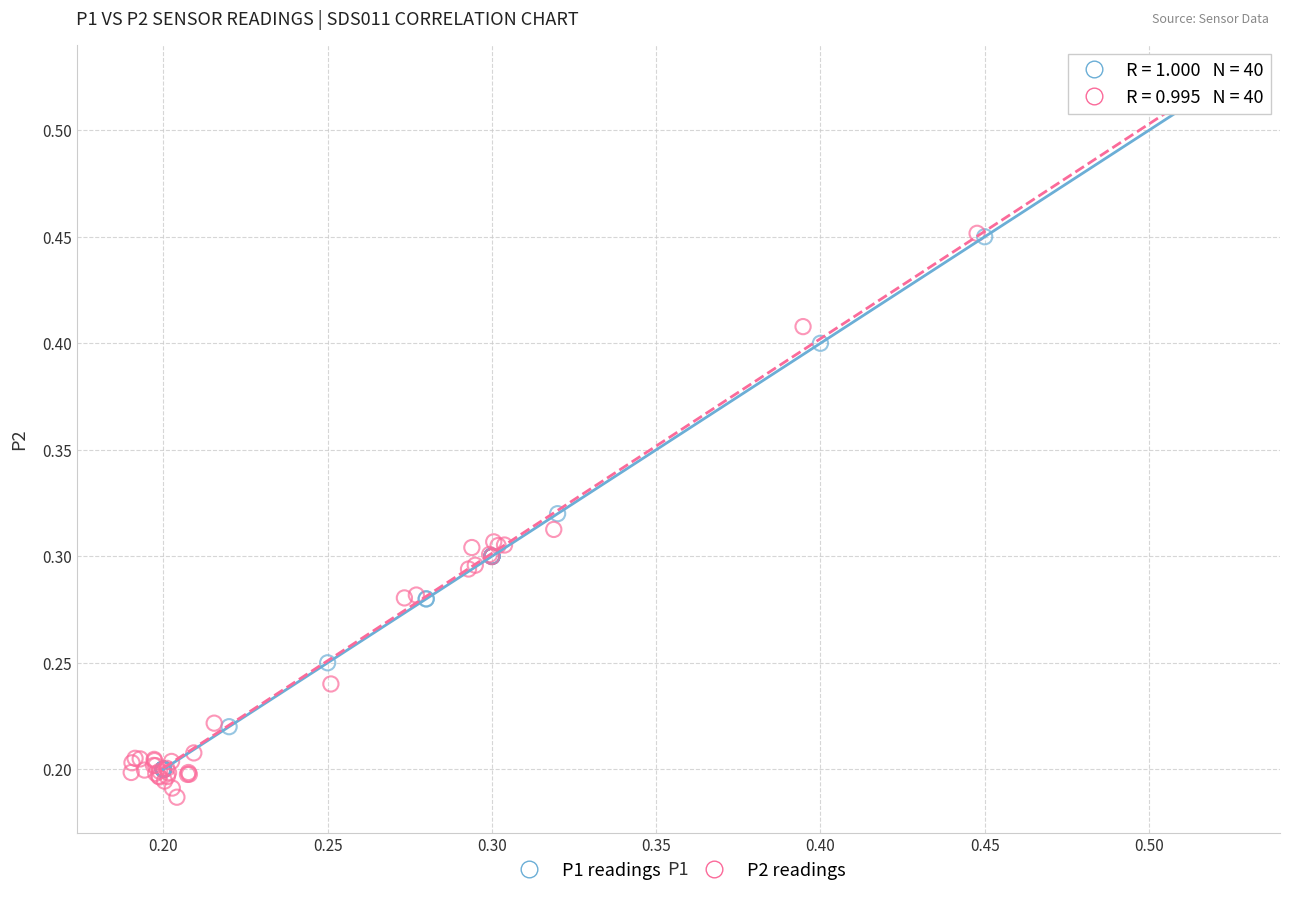

Which series has the widest spread of Y values?

P2 readings